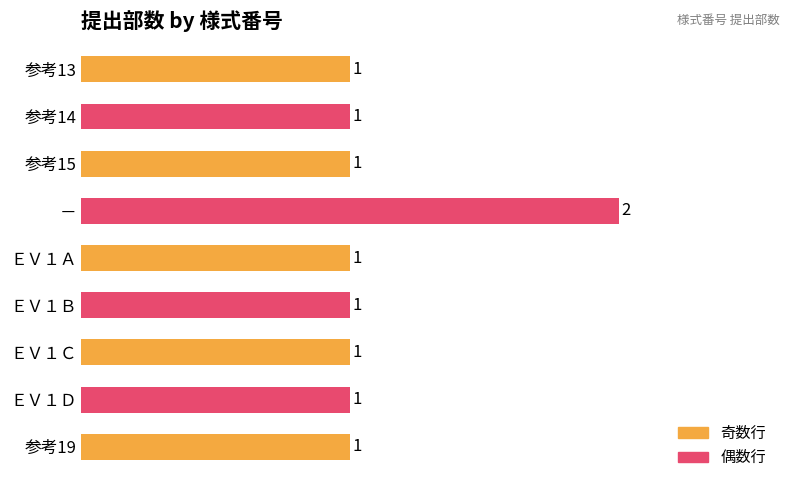

Reading top to bottom, list all the values displayed in this chart.

1	1	1	2	1	1	1	1	1